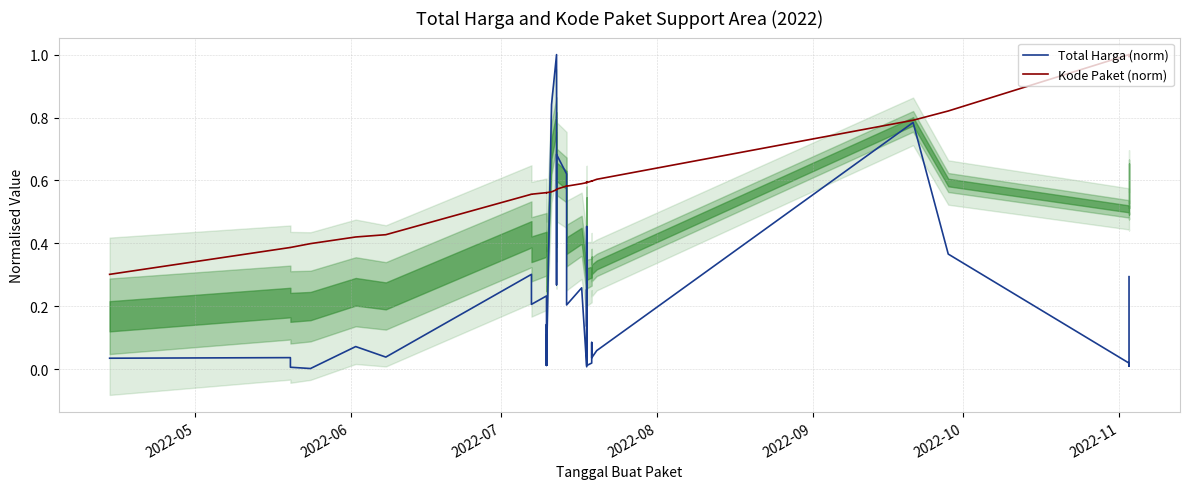

Reading right to left, list all the values displayed in this chart.

Total Harga (norm): 0.3	0.0	0.0	0.0	0.4	0.8	0.1	0.0	0.1	0.0	0.0	0.2	0.3	0.1	0.5	0.2	0.0	0.3	0.2	0.6	0.6	0.7	0.3	1.0	0.8	0.0	0.0	0.1	0.0	0.1	0.0	0.2	0.2	0.3	0.0	0.1	0.0	0.0	0.0	0.0
Kode Paket (norm): 1.0	1.0	1.0	1.0	0.8	0.8	0.6	0.6	0.6	0.6	0.6	0.6	0.6	0.6	0.6	0.6	0.6	0.6	0.6	0.6	0.6	0.6	0.6	0.6	0.6	0.6	0.6	0.6	0.6	0.6	0.6	0.6	0.6	0.6	0.4	0.4	0.4	0.4	0.4	0.3